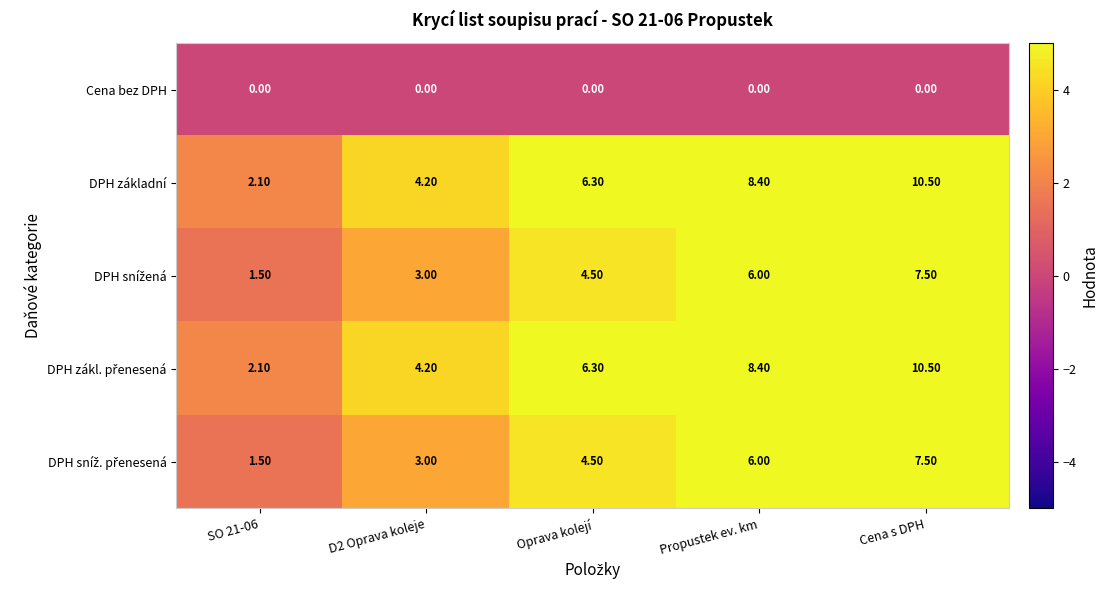

What is the spread (max minus min) of values at D2 Oprava koleje?

4.2